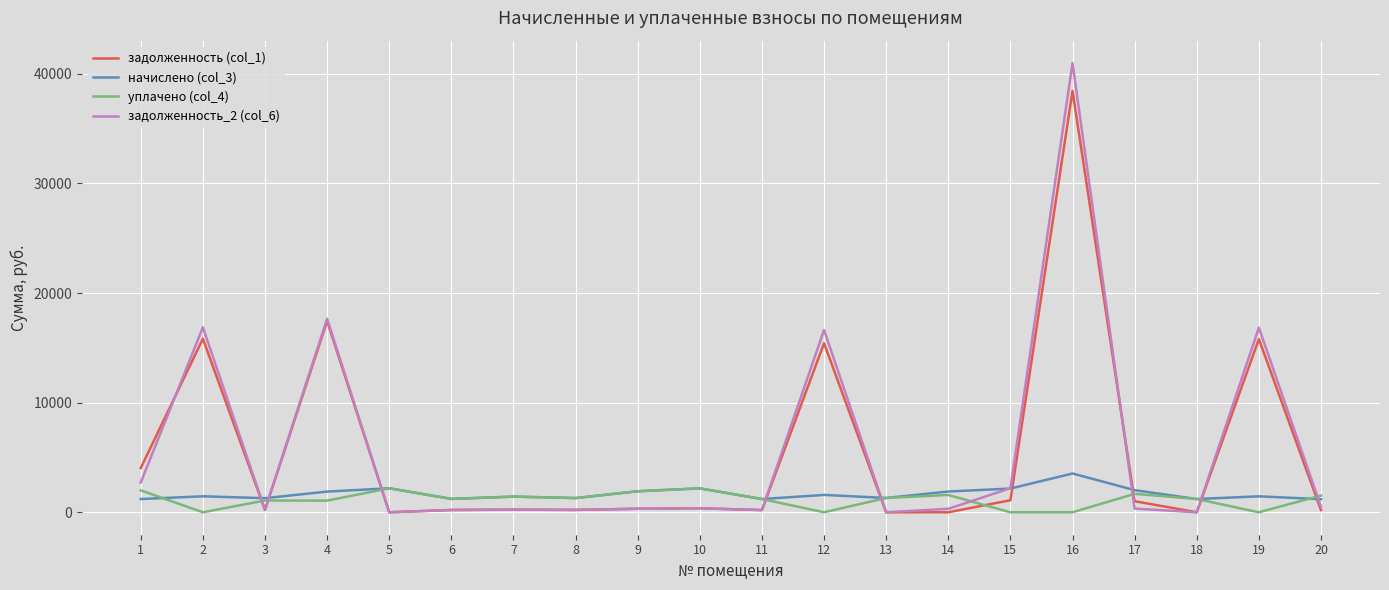

What is the total value across all series at 4?

38041.3